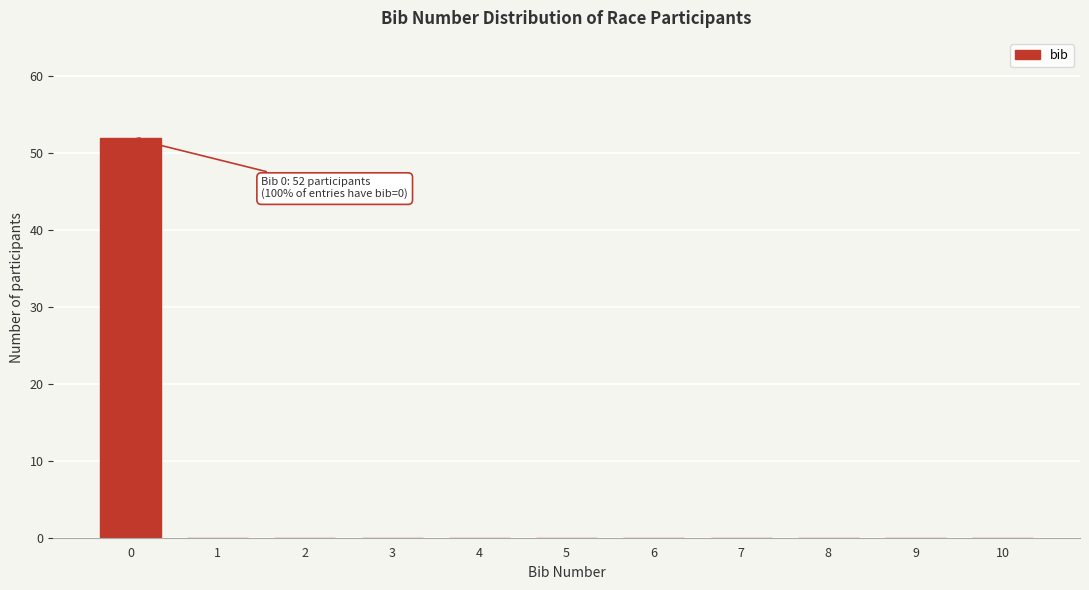

Reading left to right, list all the values displayed in this chart.

0=52	1=0	2=0	3=0	4=0	5=0	6=0	7=0	8=0	9=0	10=0